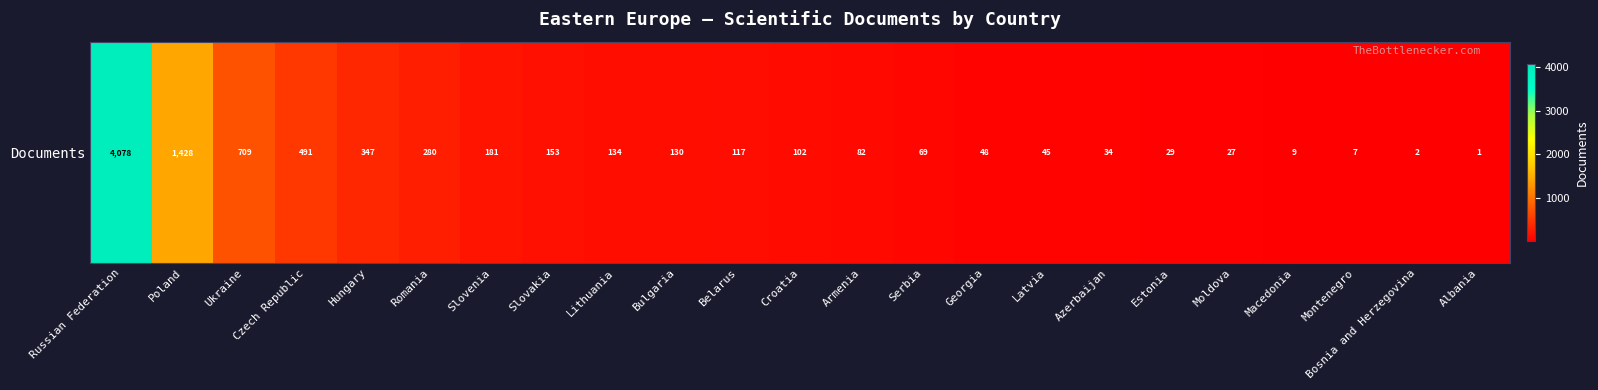

Is it true that the value at Latvia is 13?

False